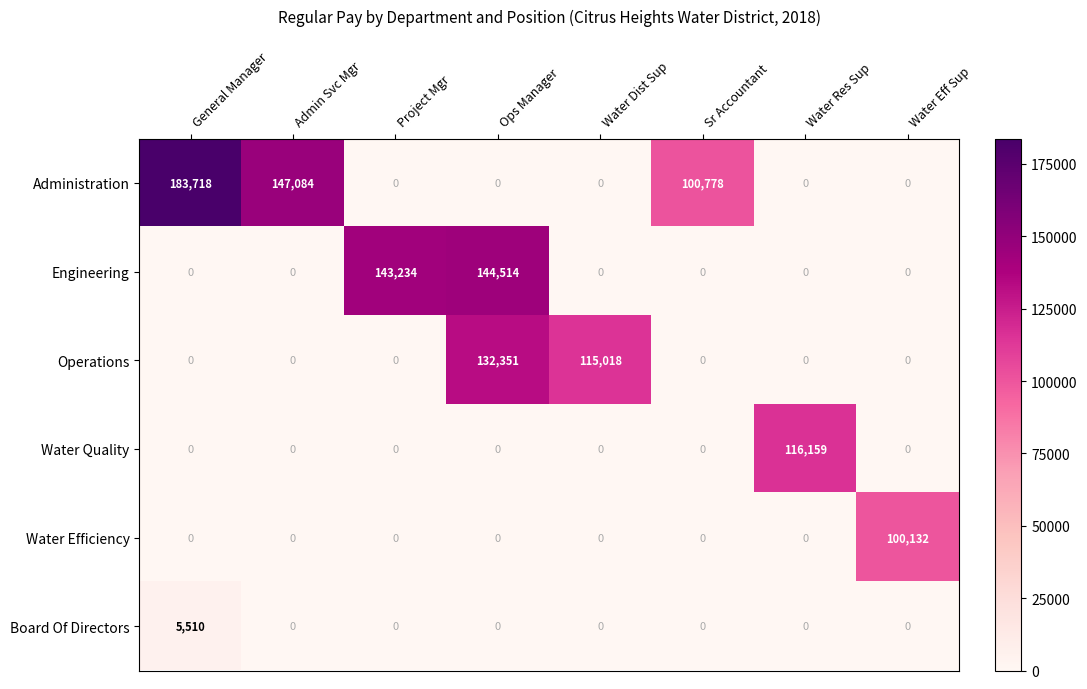

Is it true that Board Of Directors equals 0 at Water Eff Sup?

True